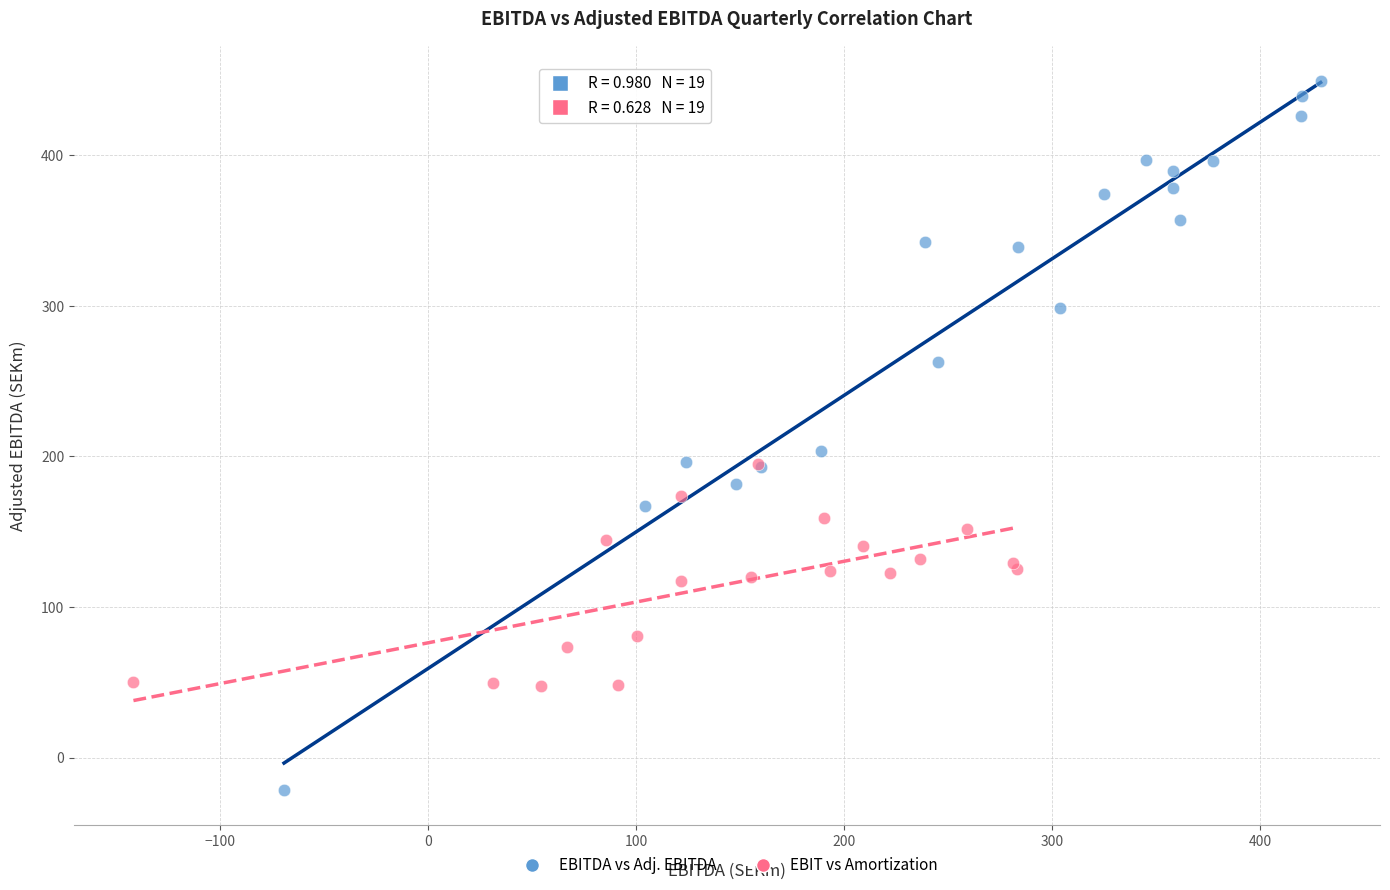

Which series reaches the minimum Y coordinate?

EBITDA vs Adj. EBITDA